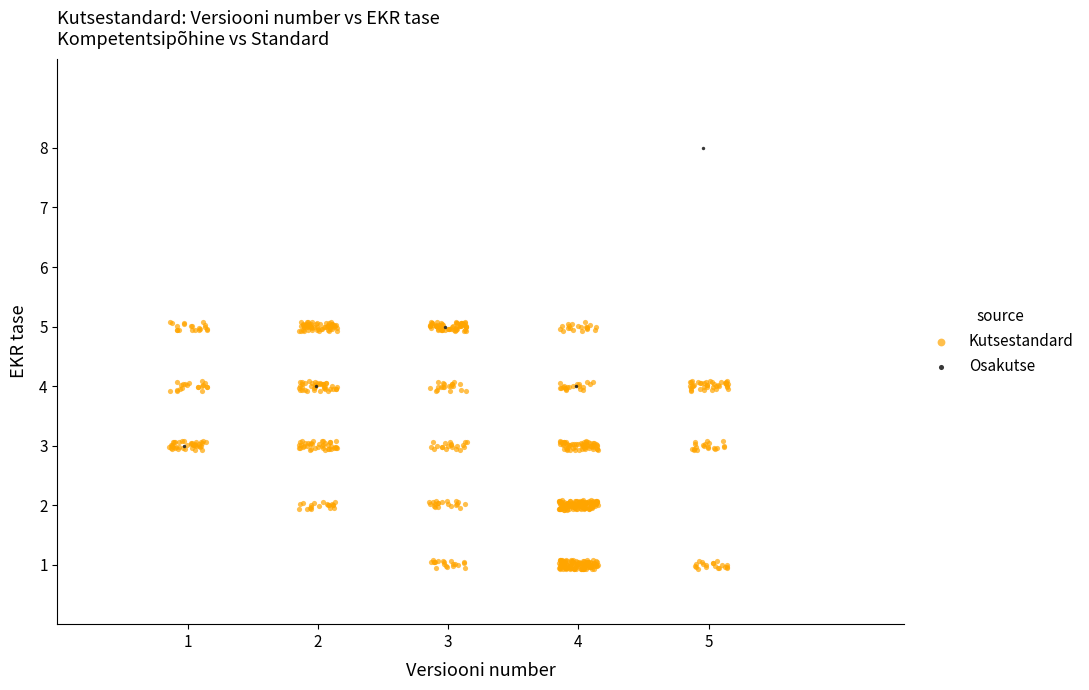

Which series reaches the minimum Y coordinate?

Kutsestandard